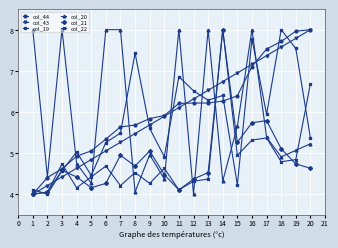

Does the chart display data point markers on the line(s)?

Yes